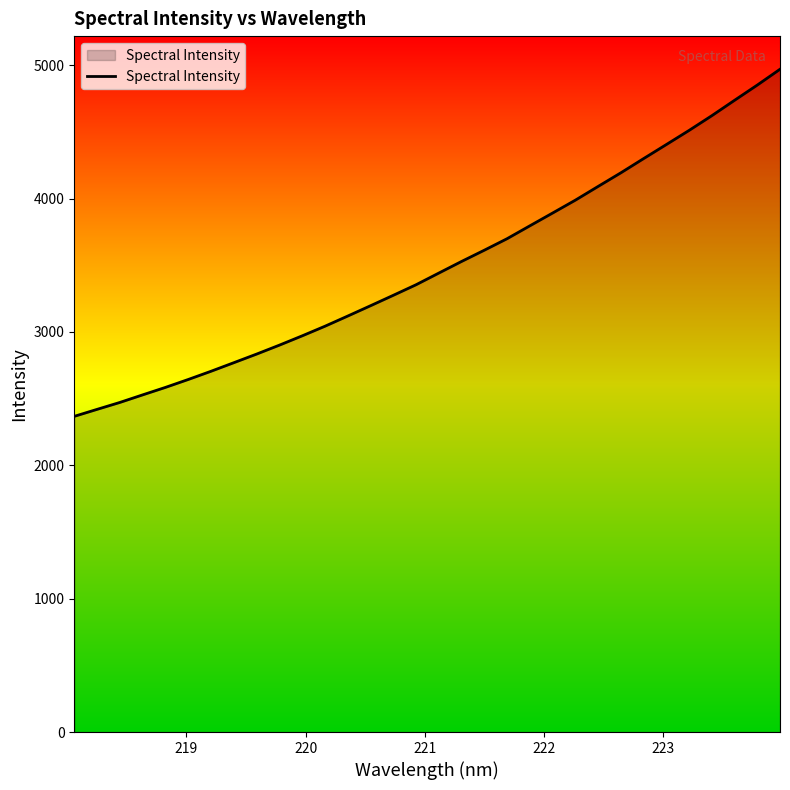

Reading left to right, what are all the values shown in this chart?

2367.1	2419.5	2471.3	2528.1	2584.2	2643.5	2705.1	2769.3	2833.9	2900.9	2970.6	3042.7	3119.0	3196.3	3274.5	3353.7	3441.2	3528.4	3612.7	3699.0	3795.5	3891.4	3987.9	4090.8	4193.0	4299.6	4405.0	4511.0	4621.4	4736.8	4851.1	4969.8